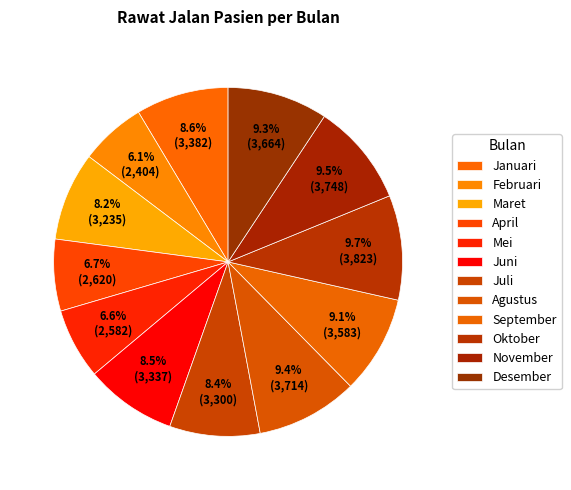

What percentage is the Oktober slice, to the nearest percent?

10%